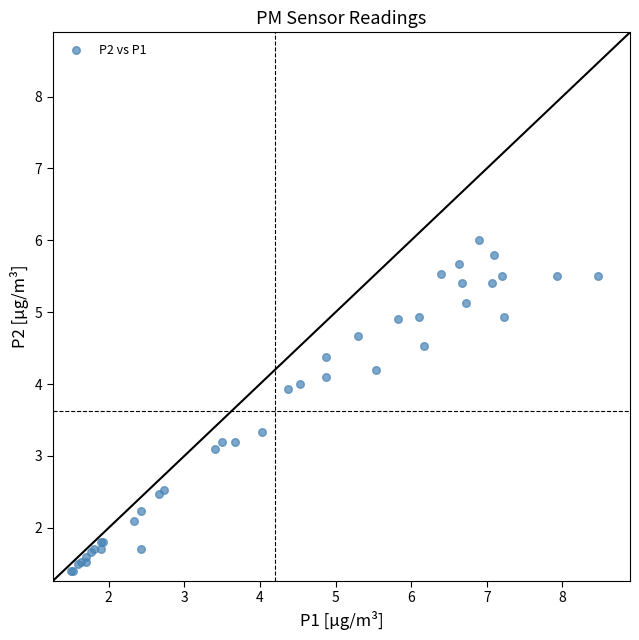

What Y value in the scatter plot is closest to 3?

3.1